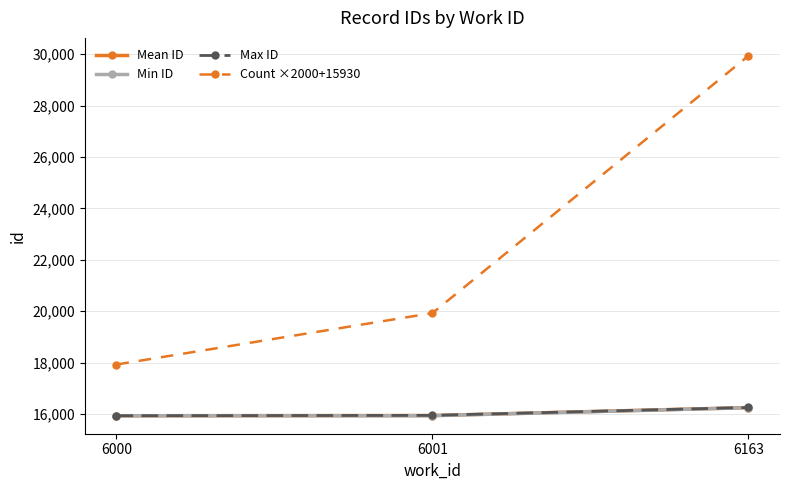

What is the sum of the Min ID values at 6001 and 6163?

32191.0